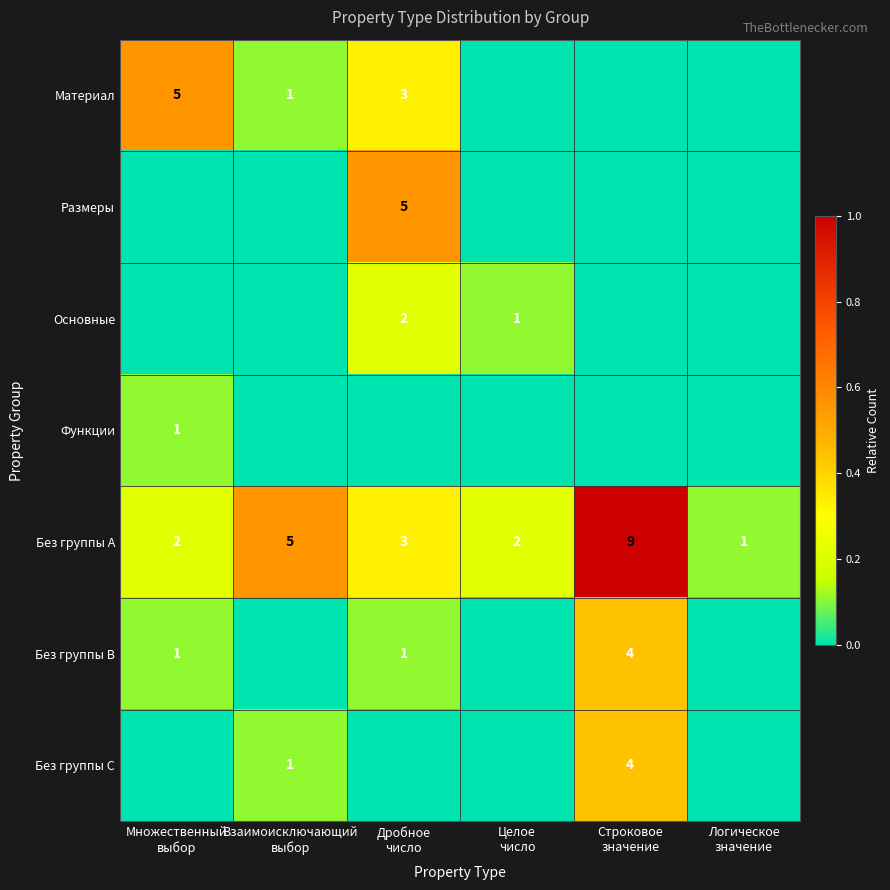

What is the maximum value for Без группы A?

9